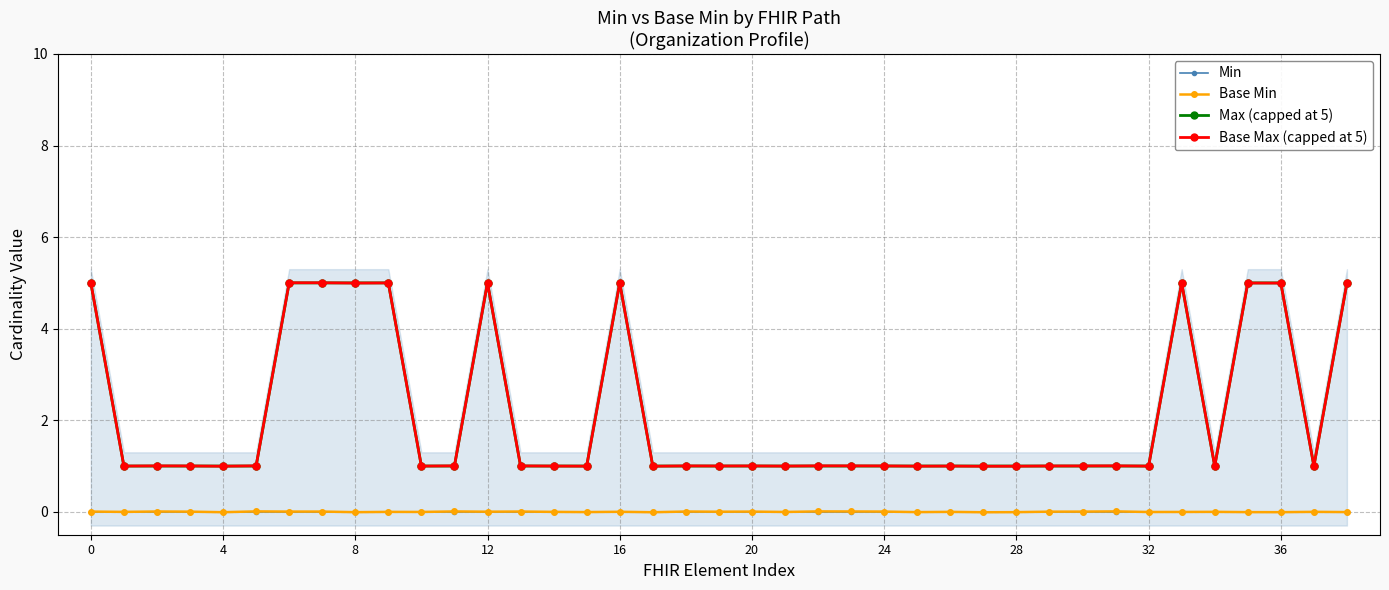

The value of Max (capped at 5) at 32 is 1.0. True or false?

True